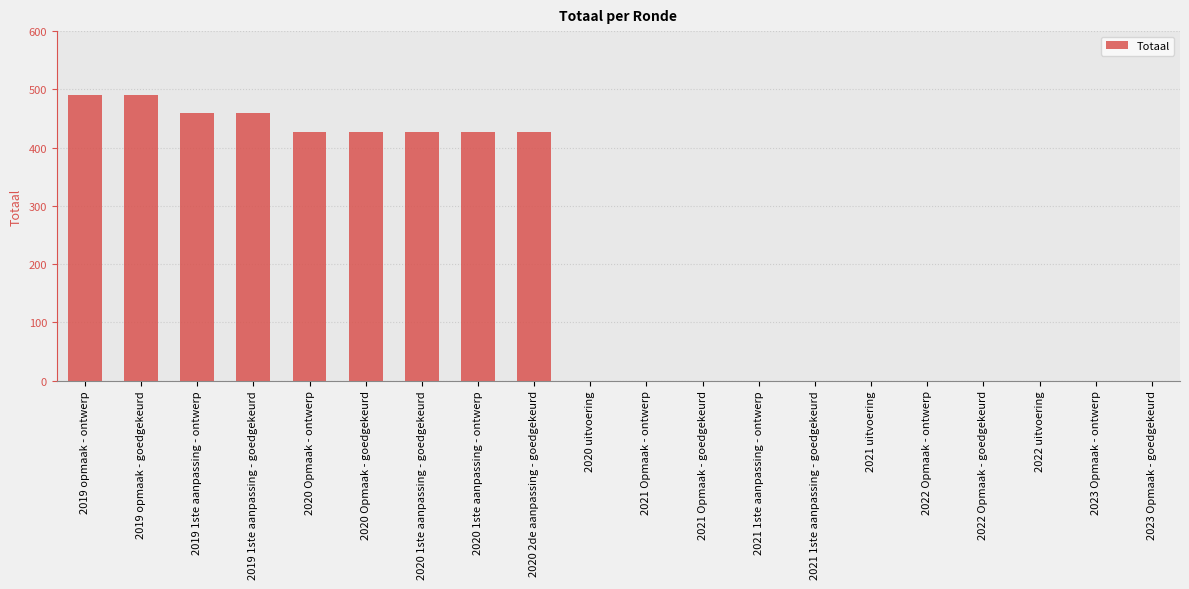

What is the change in value from 2020 Opmaak - ontwerp to 2021 Opmaak - ontwerp?

-426